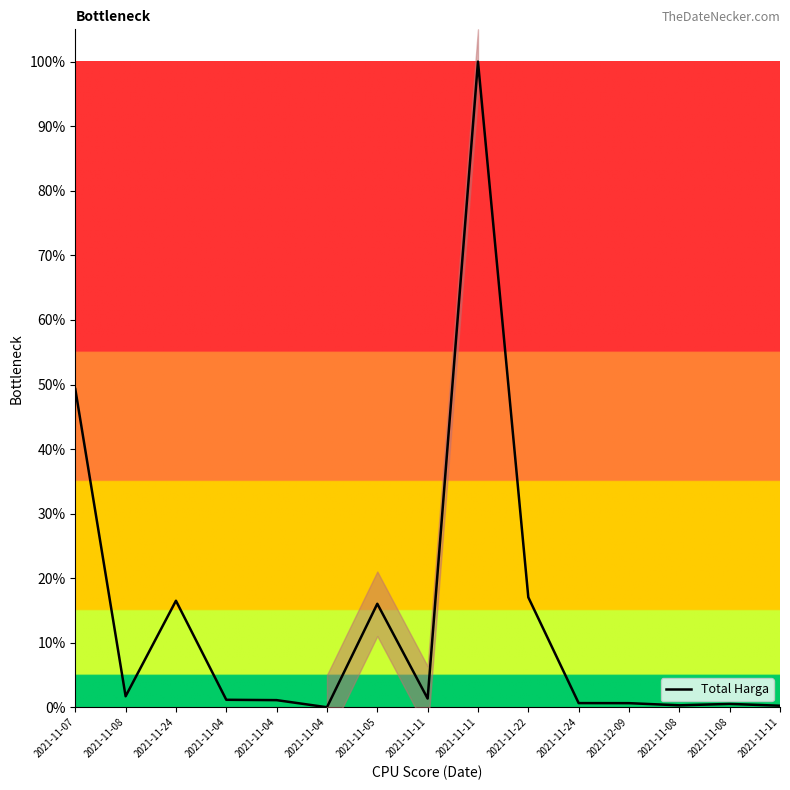

The chart shows a value of 0.0 at 2021-11-04. True or false?

False